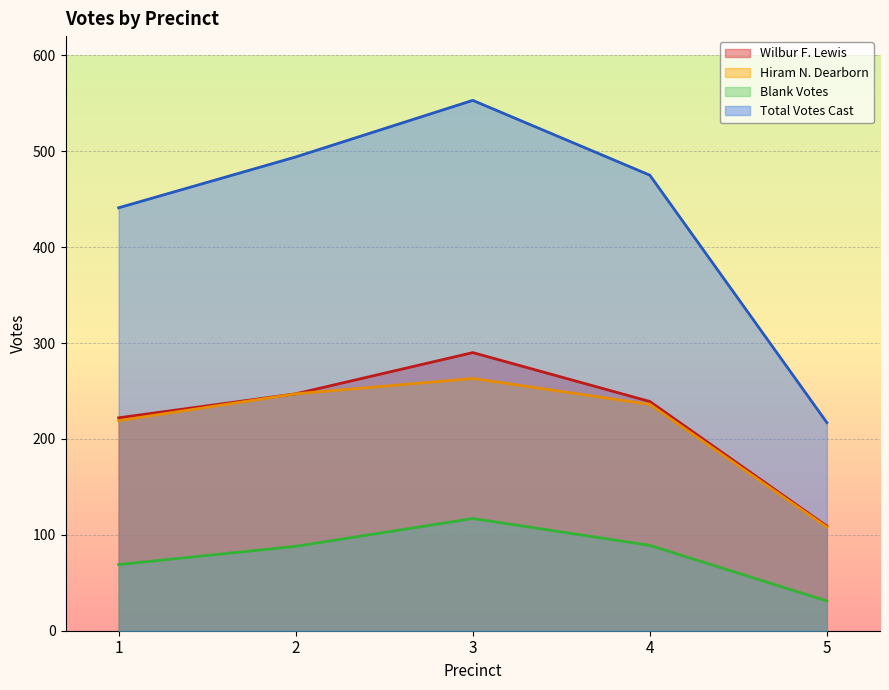

True or false: Total Votes Cast has more than 0 points higher than both neighbors.

True